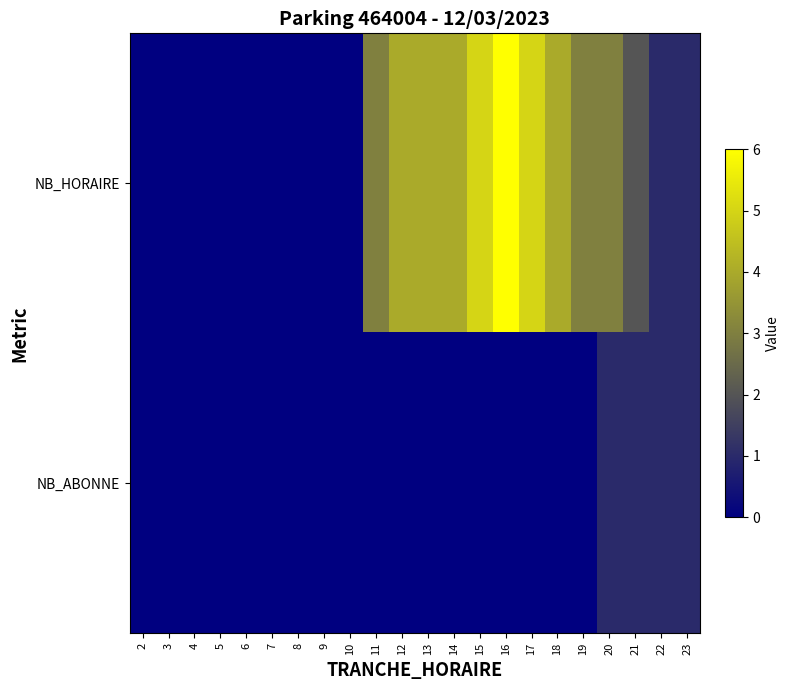

What is the maximum value shown in the chart?

6